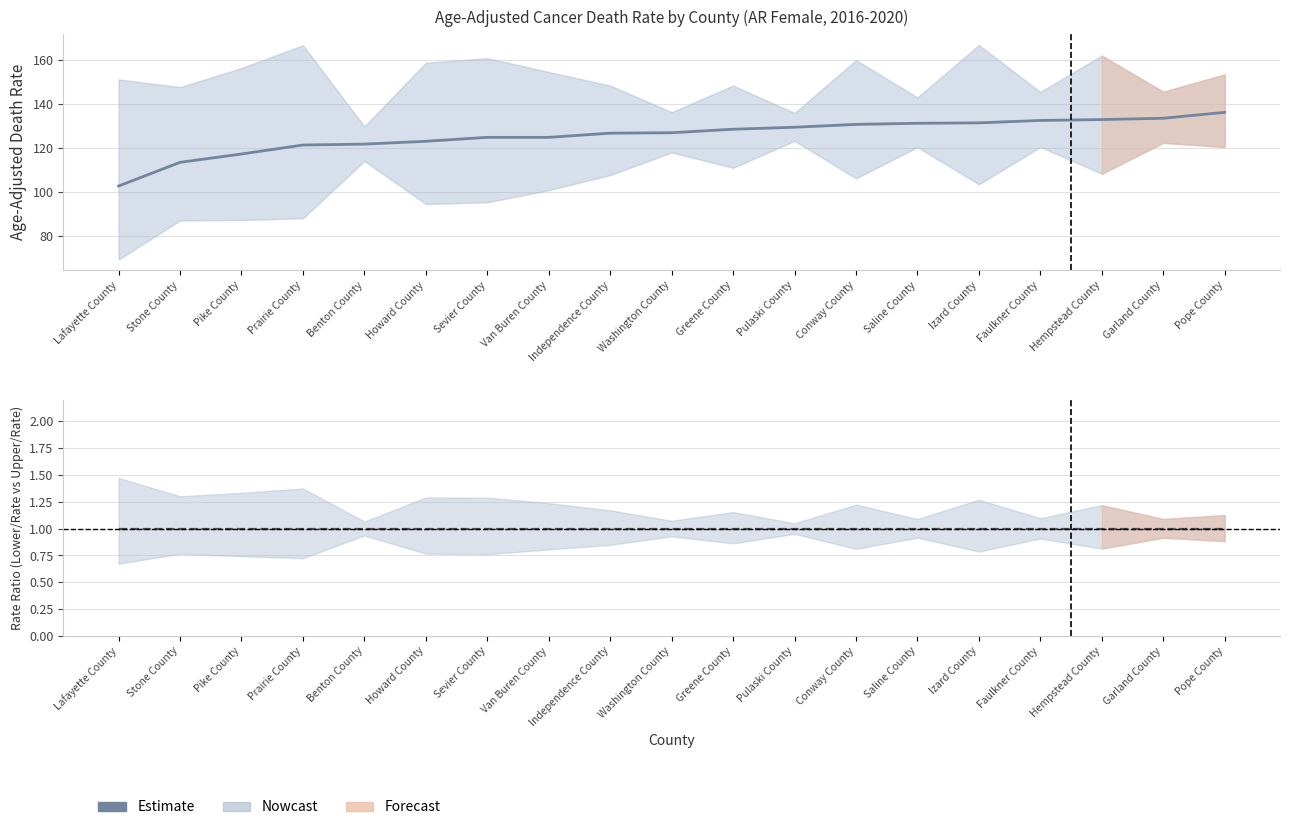

List the series in order of their peak value, highest first.

Upper CI (Rate), Age-Adjusted Death Rate, Lower CI (Rate)